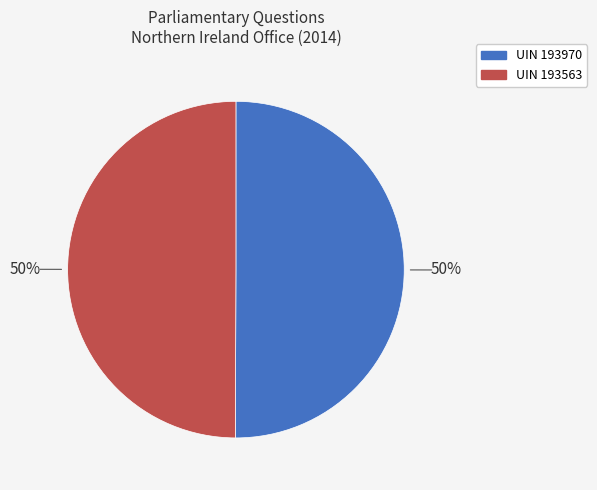

To the nearest percent, what is the average slice percentage?

50%